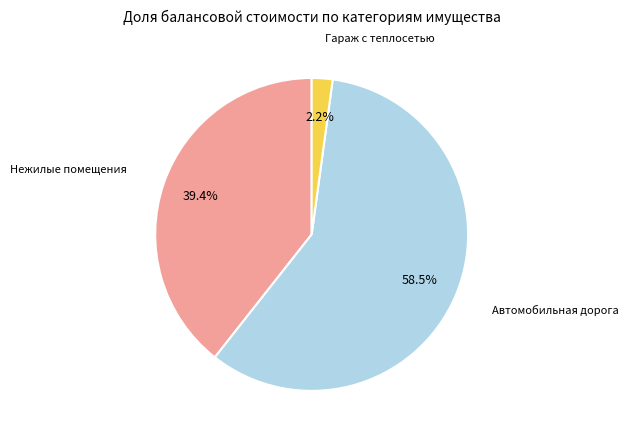

Between Автомобильная дорога and Гараж с теплосетью, which is larger?

Автомобильная дорога